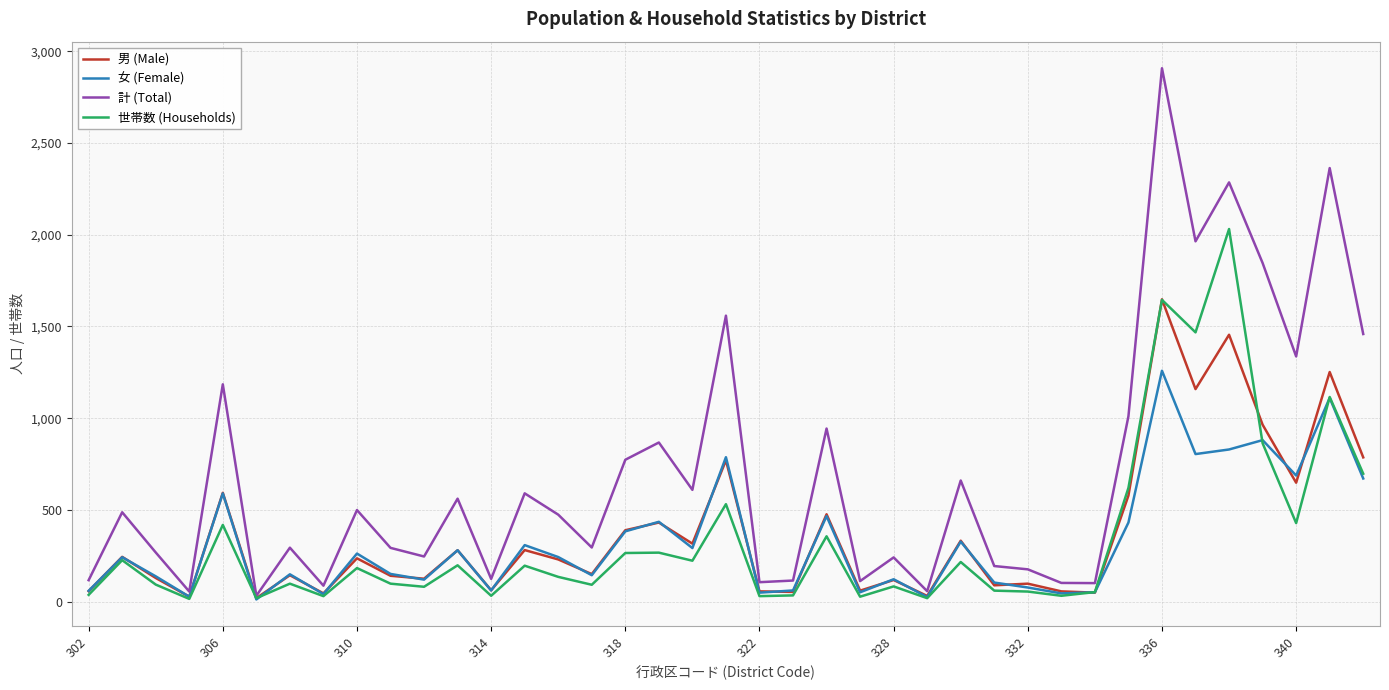

What is the average value of the 計 (Total) series?

703